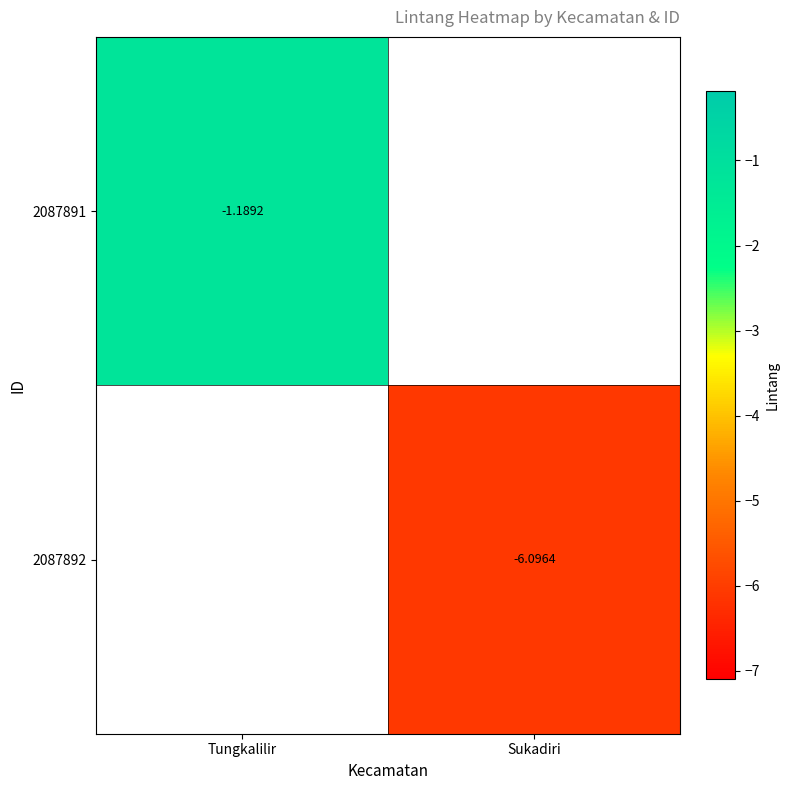

Which series has the largest range (max minus min)?

2087891